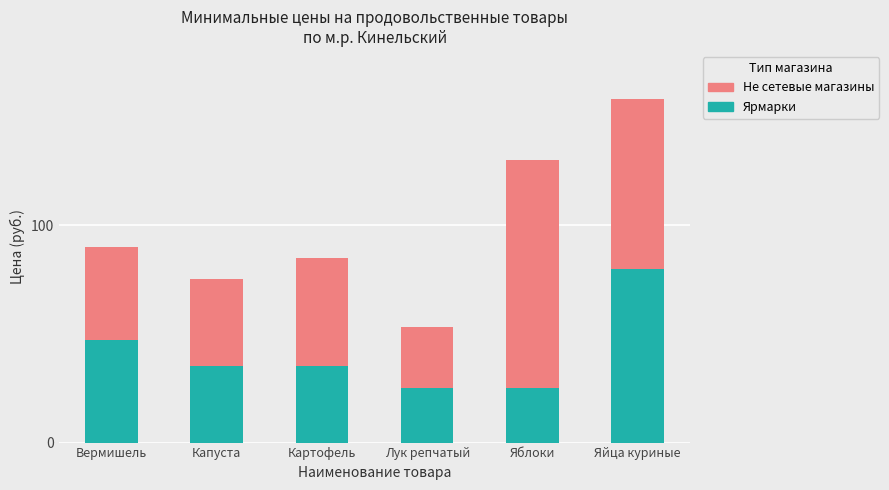

At which category is the sum across all series the highest?

Яйца куриные